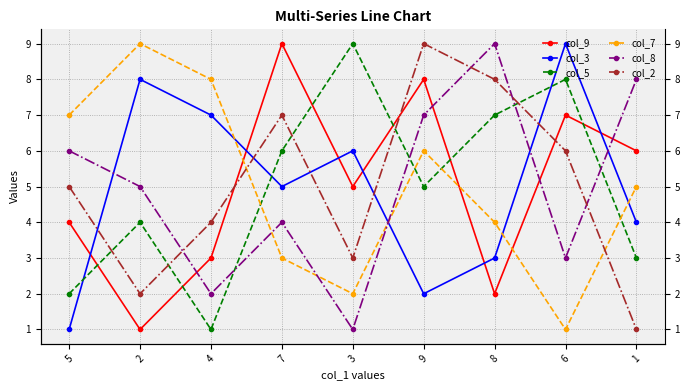

True or false: col_5 and col_8 cross at least once.

True